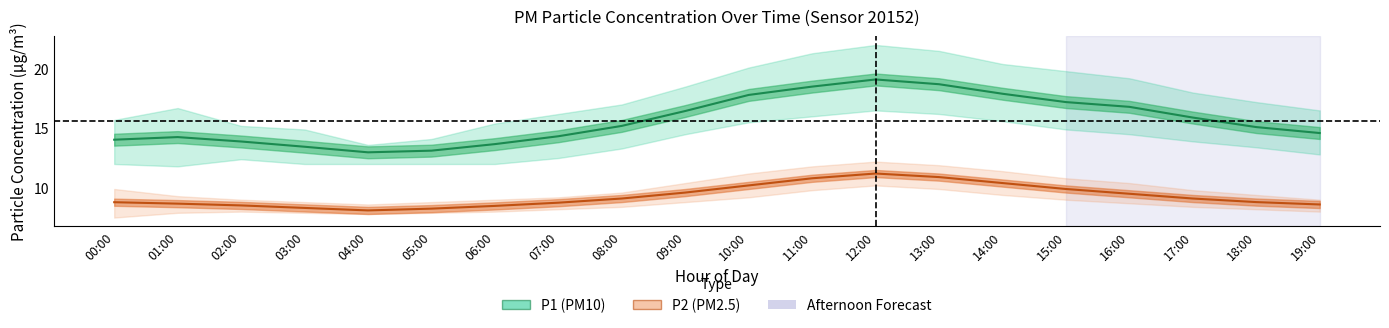

How many lines are shown in the chart?

2